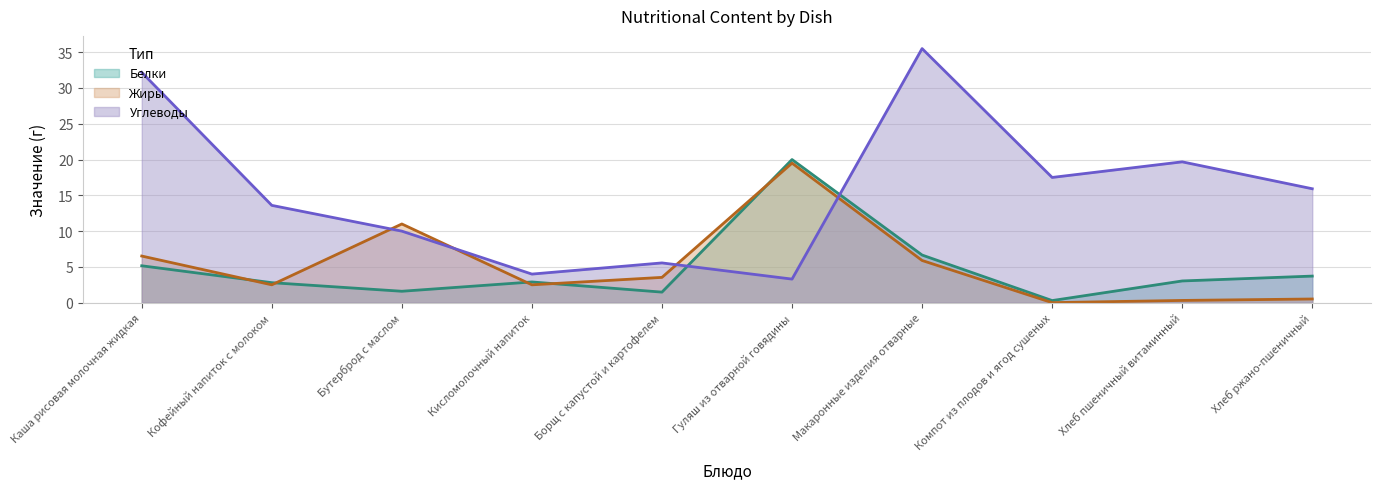

How many interior local peaks does the Белки series have?

2